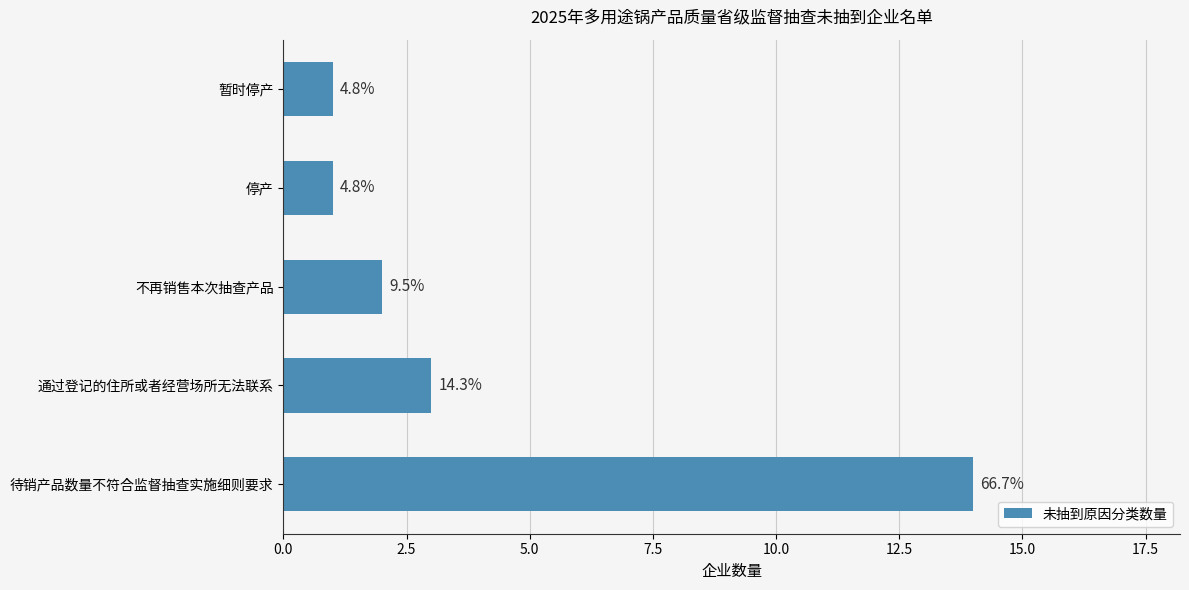

What is the smallest value displayed?

1